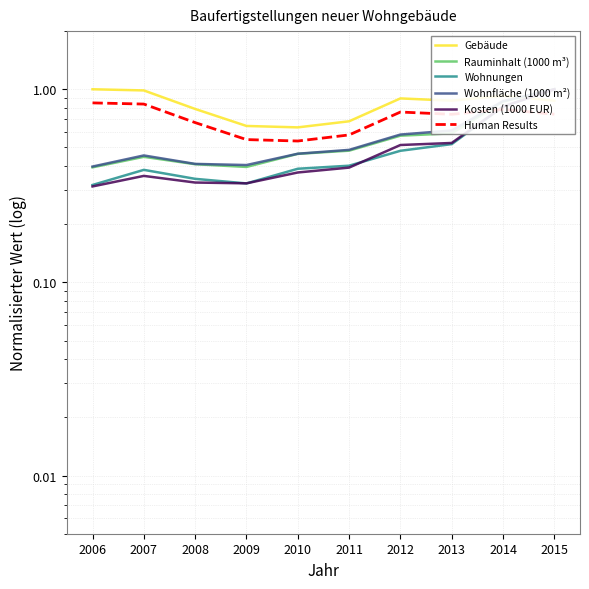

At 2007, list the series in order from largest to smallest.

Gebäude, Human Results, Wohnfläche (1000 m²), Rauminhalt (1000 m³), Wohnungen, Kosten (1000 EUR)